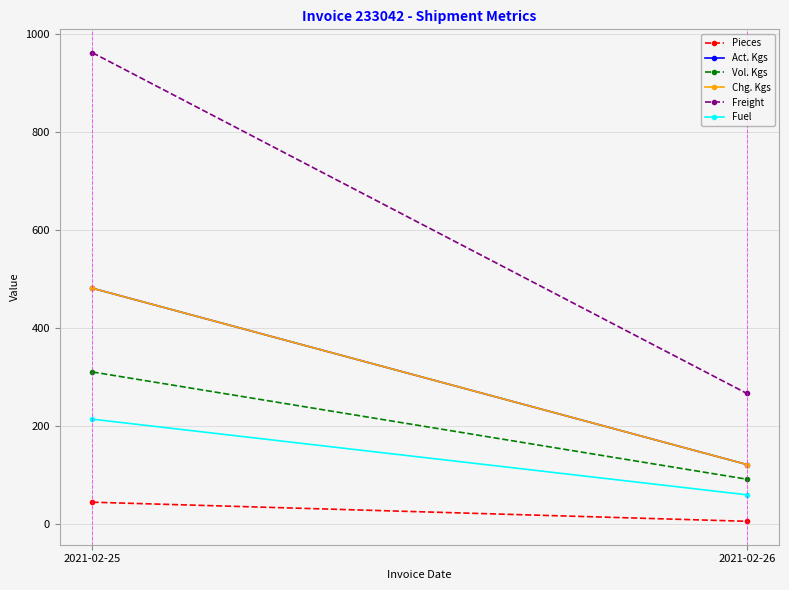

What is the approximate value of Pieces at 2021-02-25?

44.0